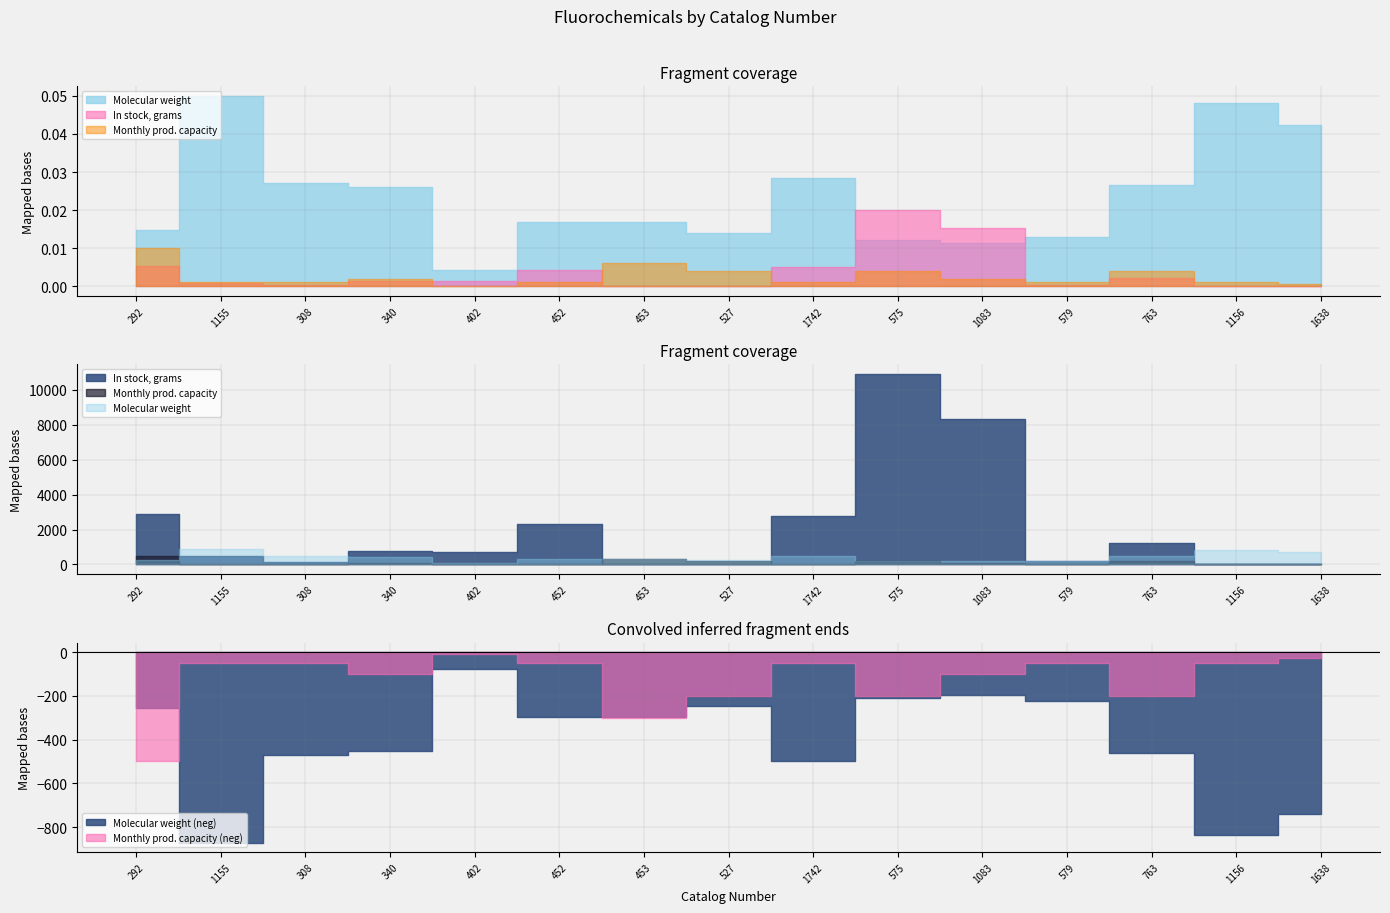

How many lines are shown in the chart?

3